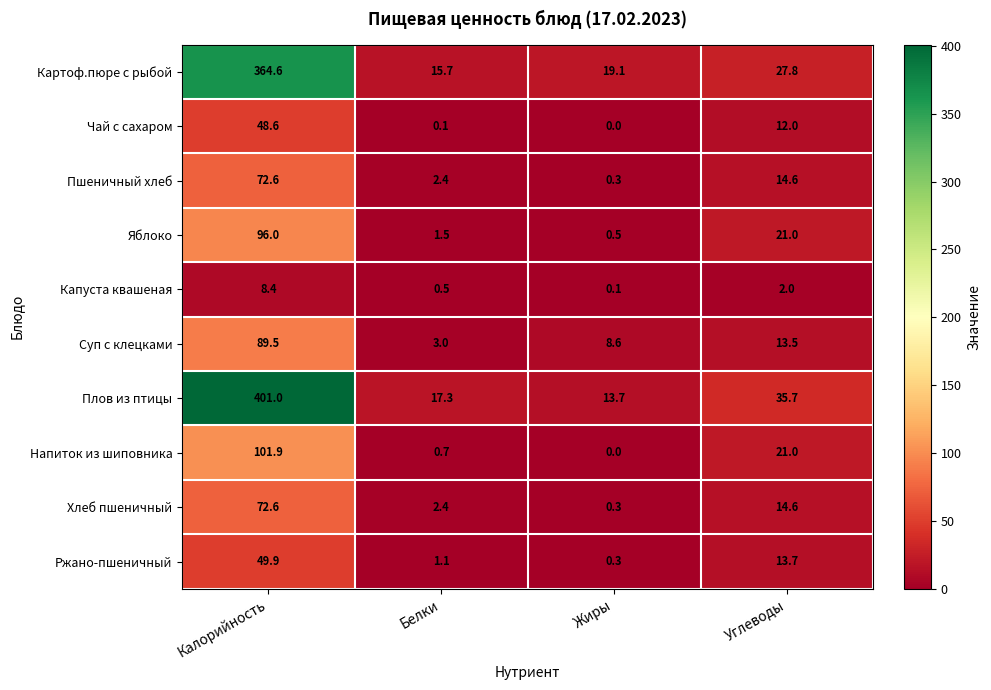

Which series has the widest spread of values?

Плов из птицы